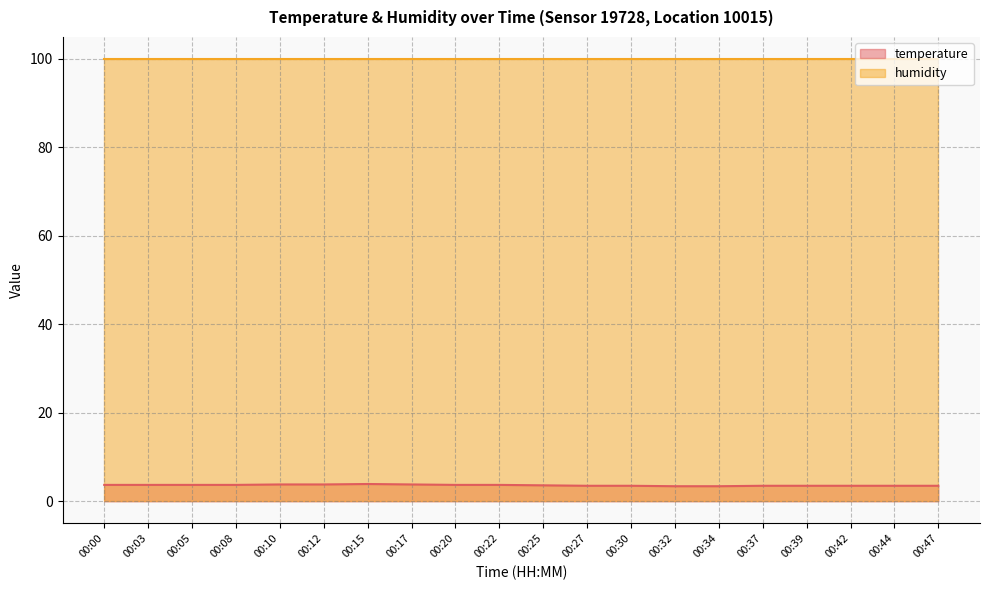

List the labels in order of value, smallest first.

00:32, 00:34, 00:27, 00:30, 00:37, 00:39, 00:42, 00:44, 00:47, 00:25, 00:00, 00:03, 00:05, 00:08, 00:20, 00:22, 00:10, 00:12, 00:17, 00:15